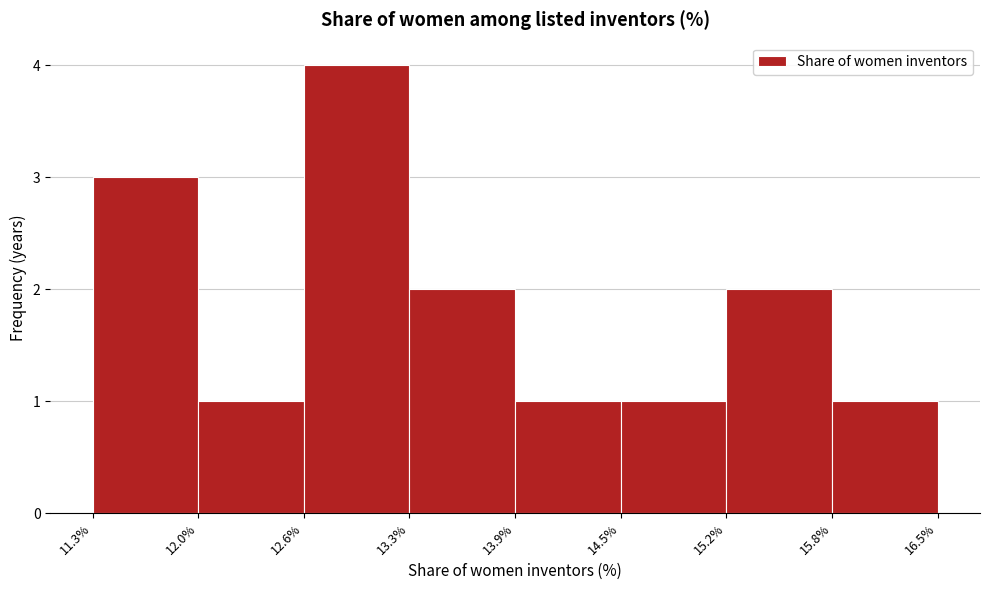

What is the height of the bar covering 14.5% to 15.2% on the x-axis? The values are not printed on the chart, so give them approximately, as read against the axis.

1